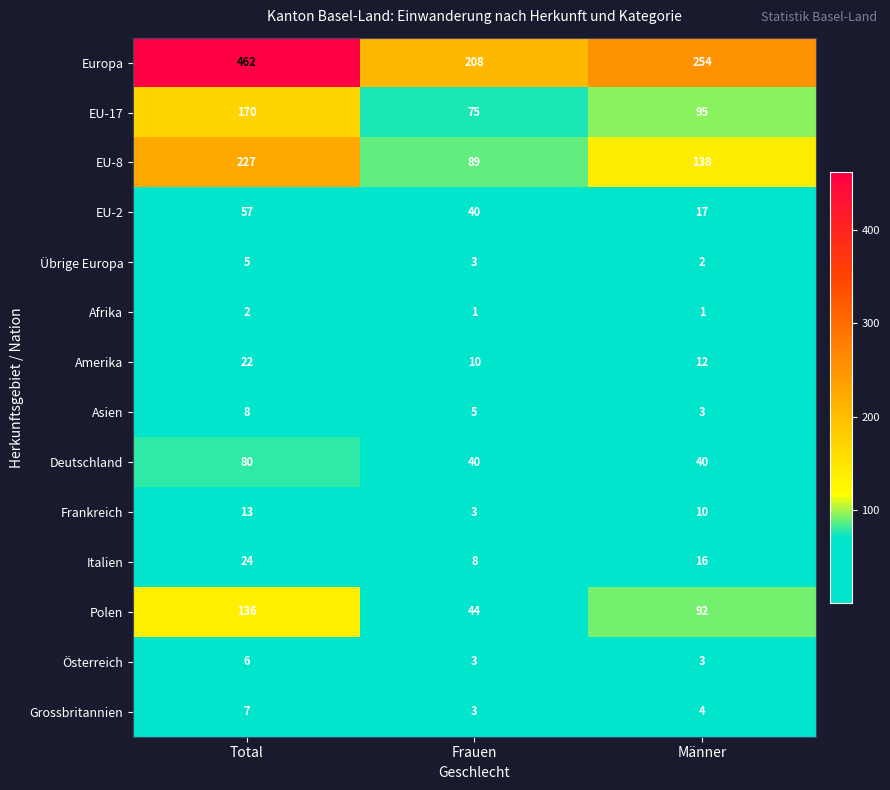

What is the total value across all series at Männer?

687